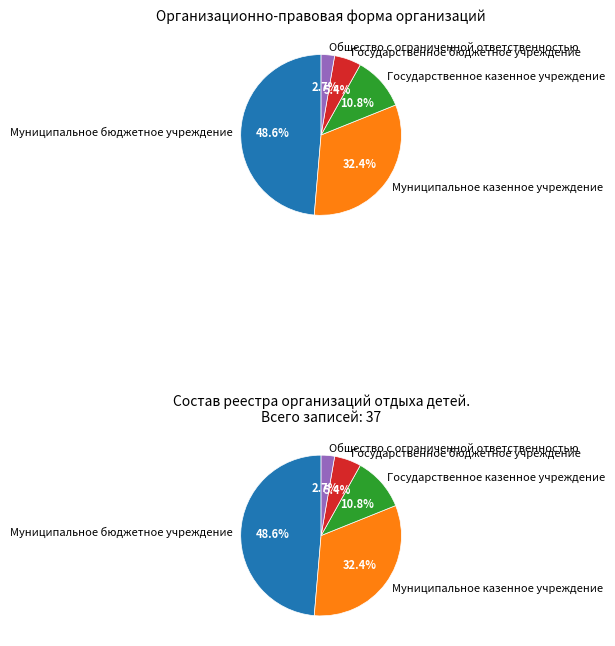

Does Общество с ограниченной ответственностью account for over 50% of the chart?

No